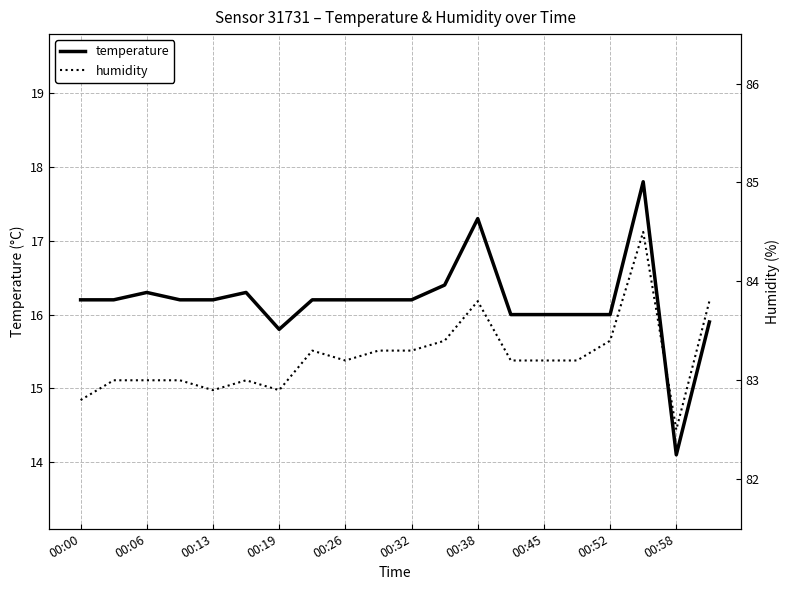

Reading left to right, list all the values displayed in this chart.

temperature: 16.2	16.2	16.3	16.2	16.2	16.3	15.8	16.2	16.2	16.2	16.2	16.4	17.3	16.0	16.0	16.0	16.0	17.8	14.1	15.9
humidity: 82.8	83.0	83.0	83.0	82.9	83.0	82.9	83.3	83.2	83.3	83.3	83.4	83.8	83.2	83.2	83.2	83.4	84.5	82.5	83.8